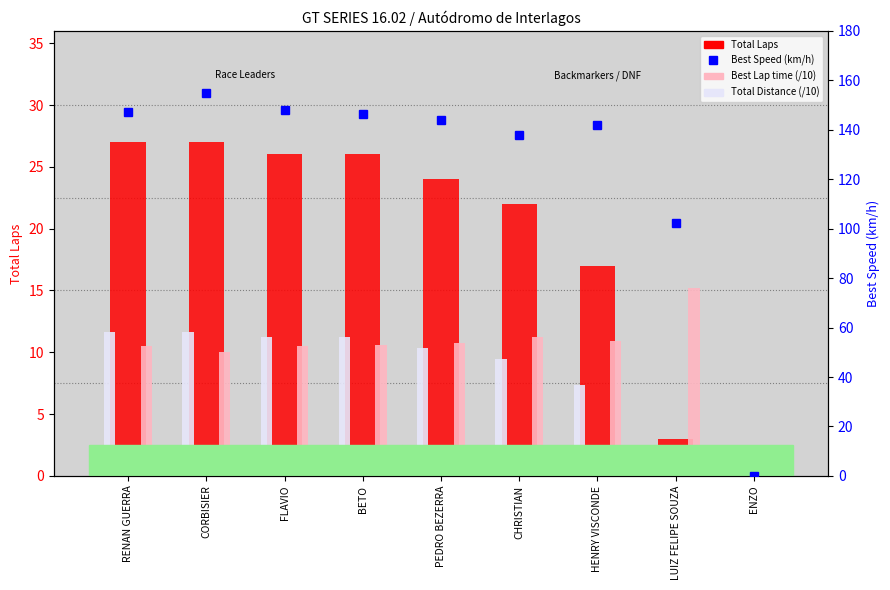

What is the label of the 3rd bar from the right?

HENRY VISCONDE